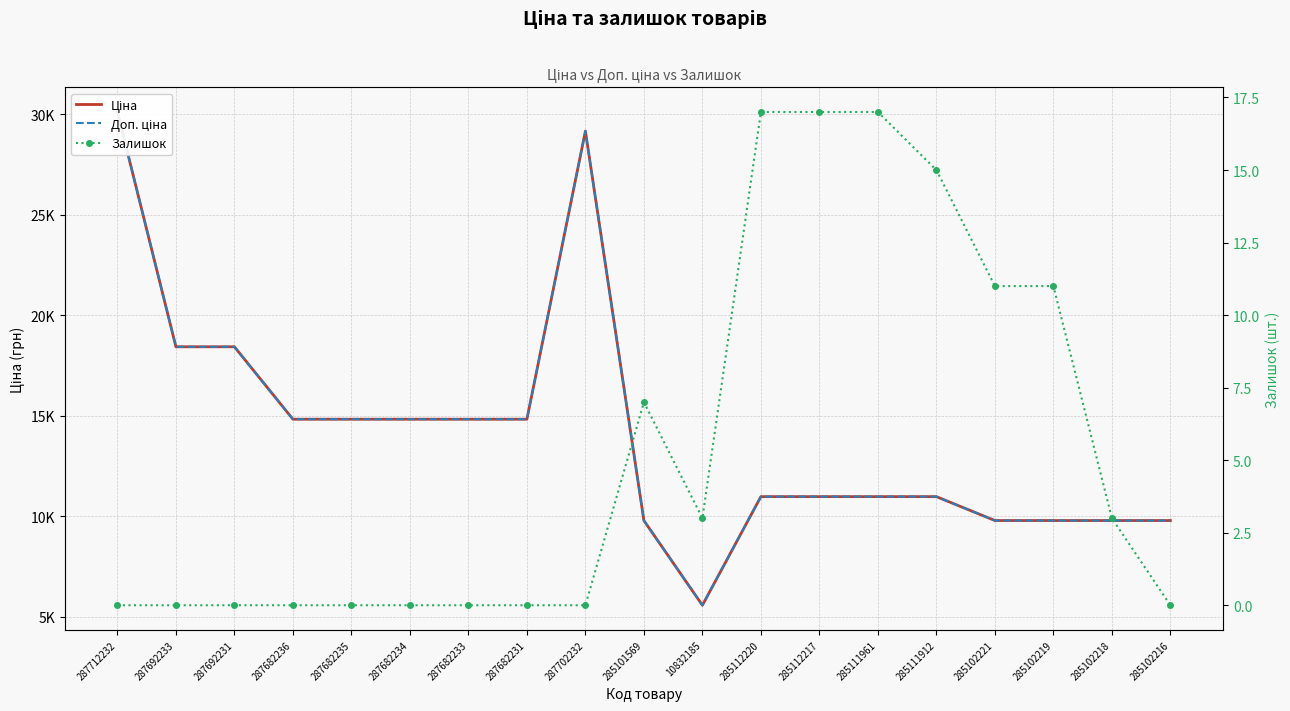

Rank the categories by Залишок value from highest to lowest.

285112220, 285112217, 285111961, 285111912, 285102221, 285102219, 285101569, 10832185, 285102218, 287712232, 287692233, 287692231, 287682236, 287682235, 287682234, 287682233, 287682231, 287702232, 285102216